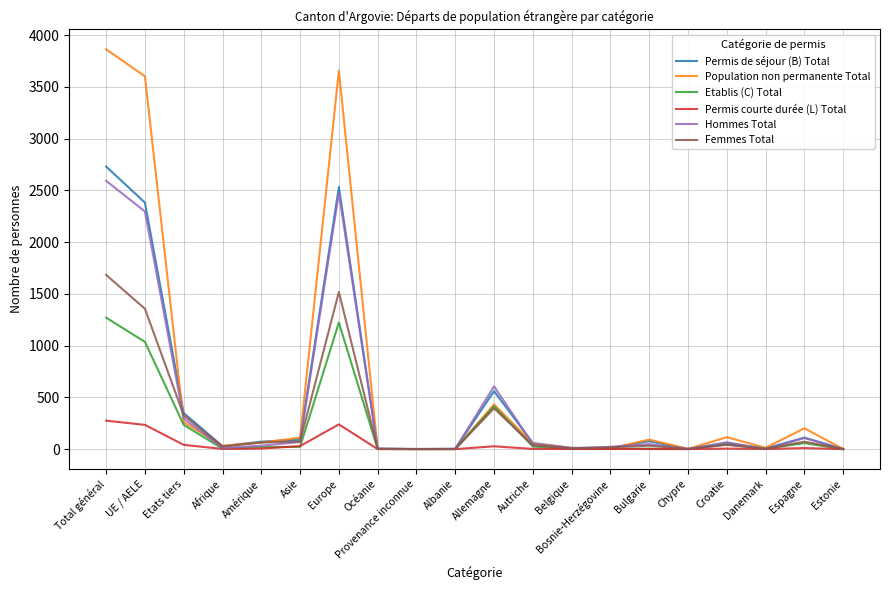

What is the sum of the Etablis (C) Total values at Afrique and Bosnie-Herzégovine?

9